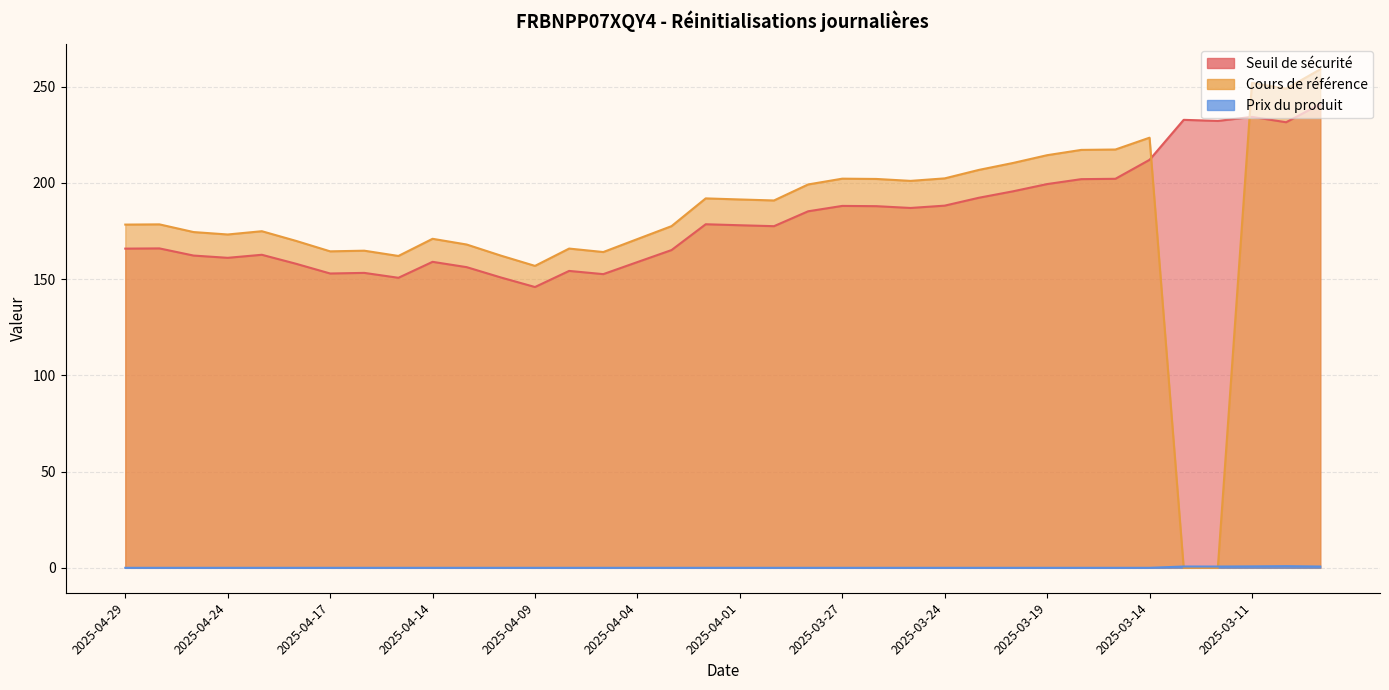

Which series changed the most between 2025-03-21 and 2025-03-18?

Cours de référence